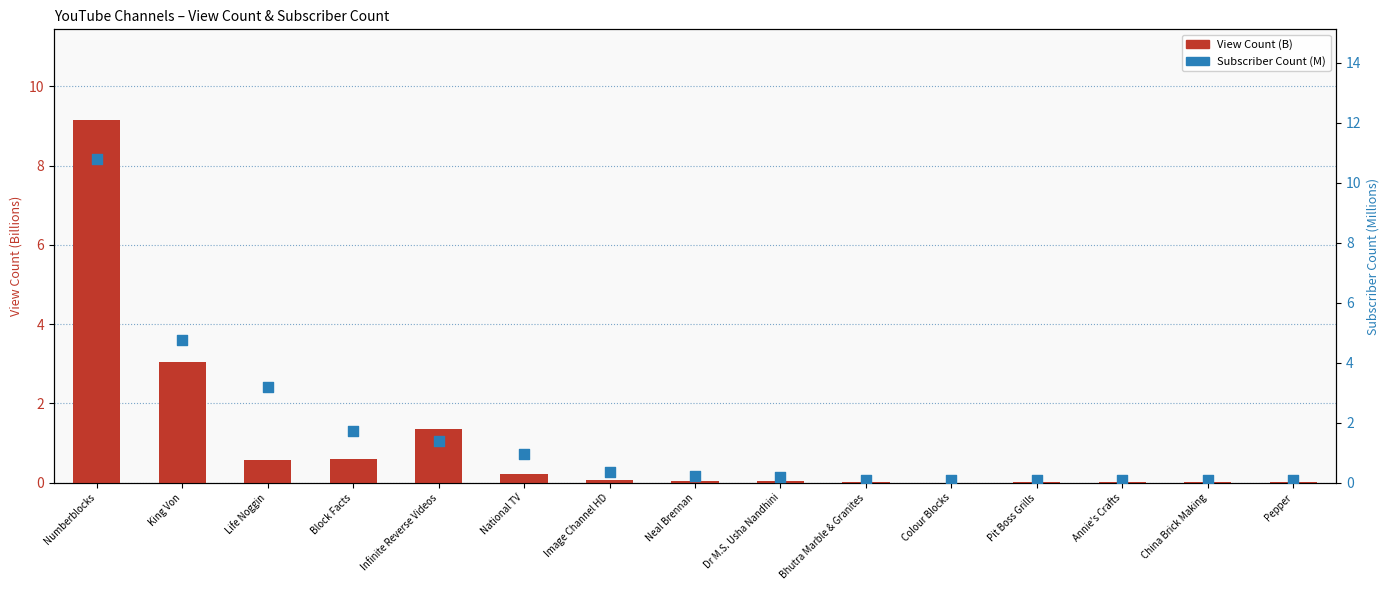

Which series has the widest spread of Y values?

Subscriber Count (M)